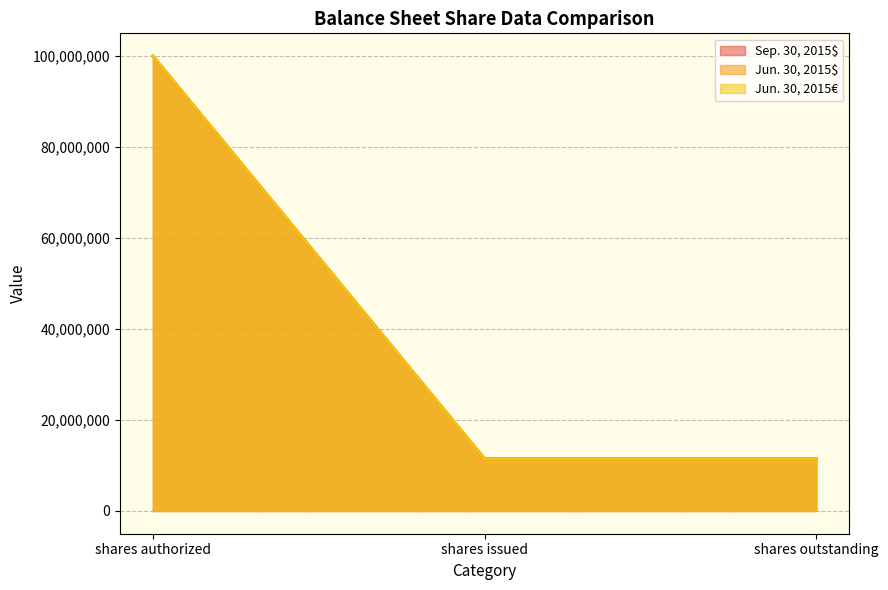

What are all the series names shown in the legend?

Sep. 30, 2015$ / sharesshares, Jun. 30, 2015$ / sharesshares, Jun. 30, 2015€ / sharesshares